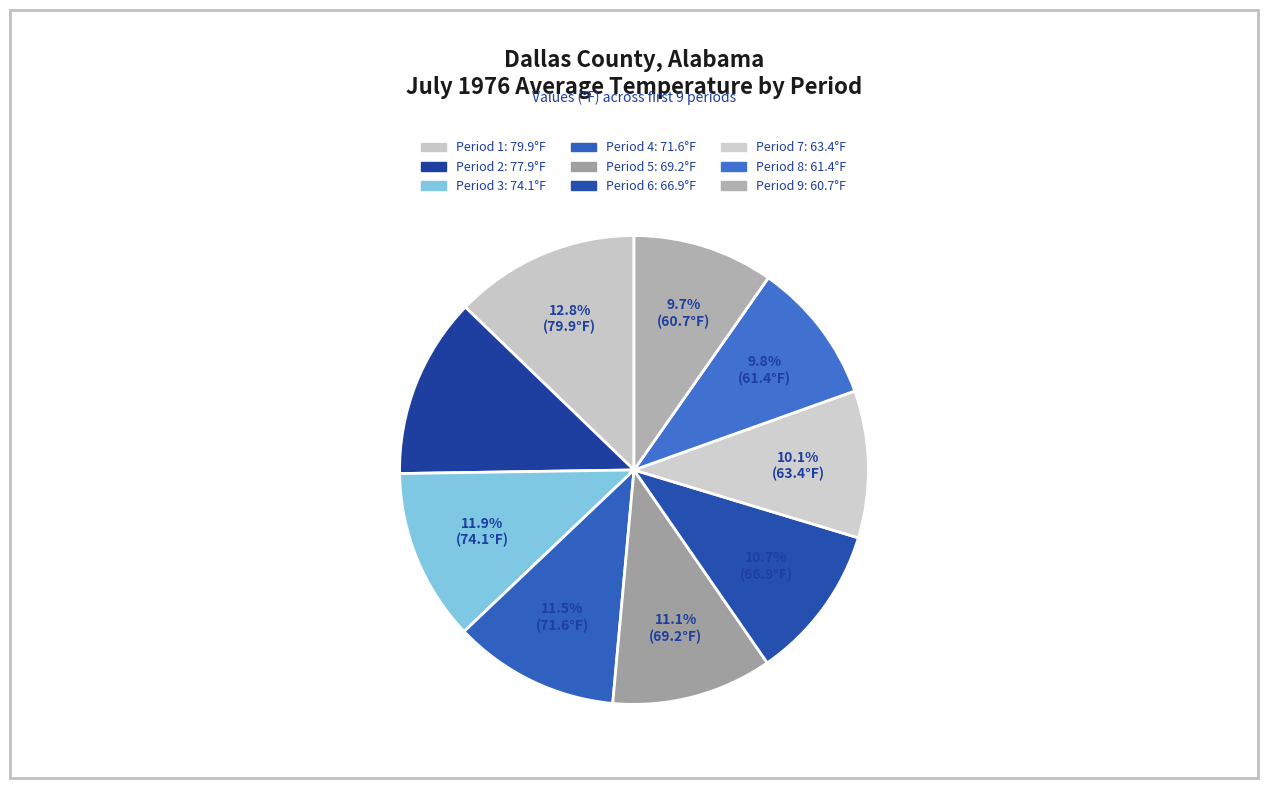

How many slices are in this pie chart?

9